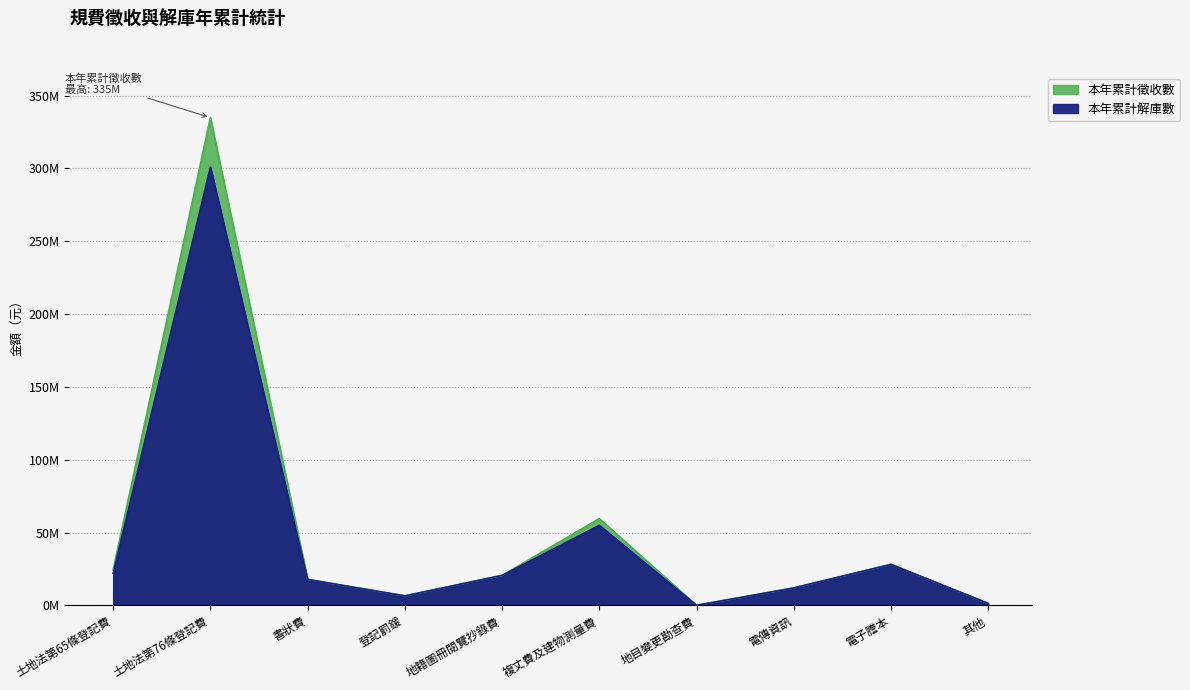

At which label does 本年累計解庫數 reach its peak?

土地法第76條登記費